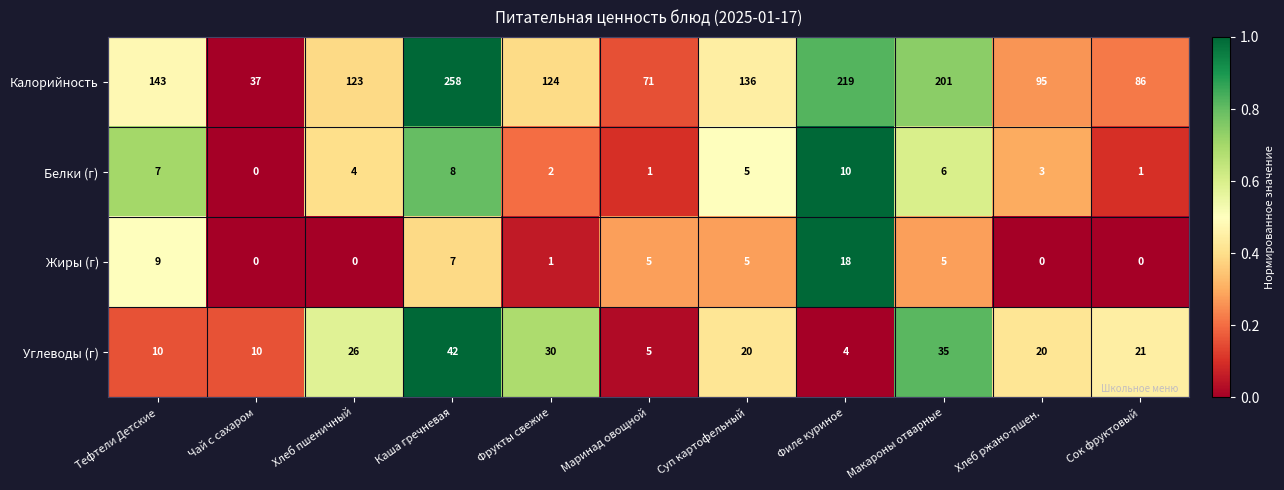

The Белки (г) series shows 2 at Фрукты свежие. True or false?

True